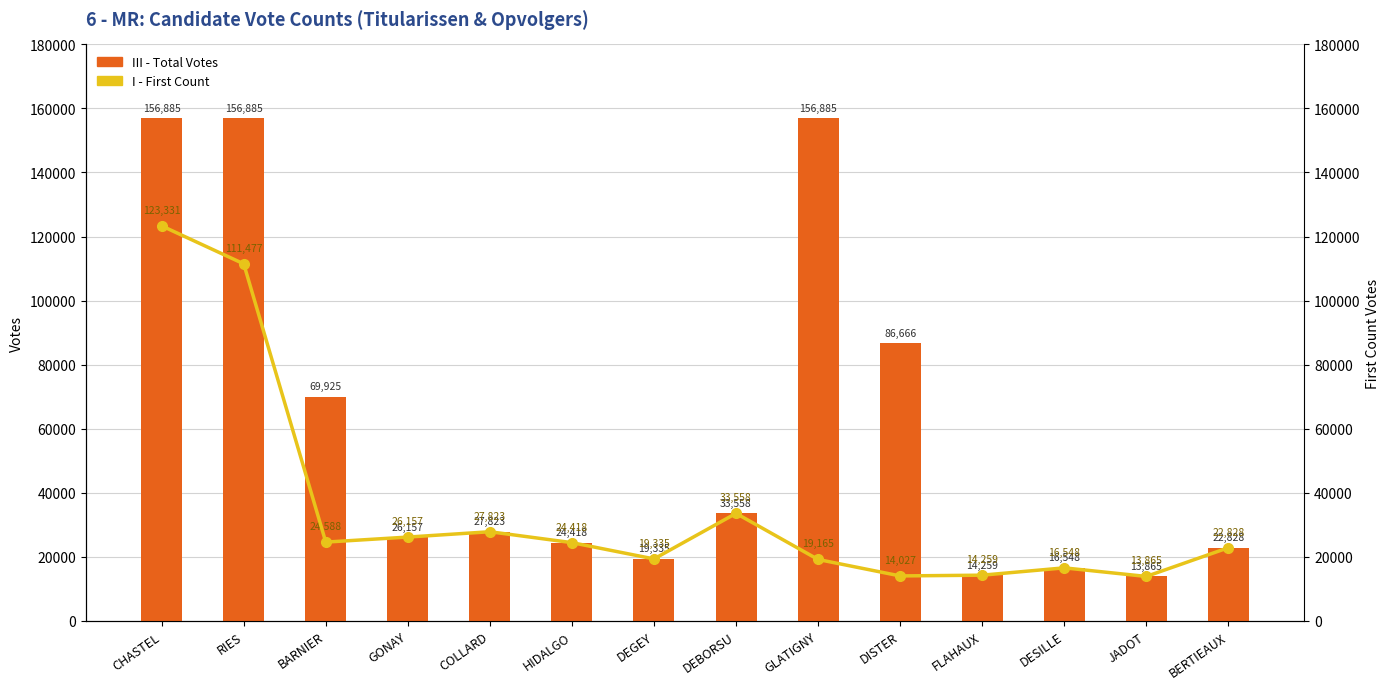

Reading left to right, extract all data points from this chart.

III - Total Votes: CHASTEL=156885	RIES=156885	BARNIER=69925	GONAY=26157	COLLARD=27823	HIDALGO=24418	DEGEY=19335	DEBORSU=33558	GLATIGNY=156885	DISTER=86666	FLAHAUX=14259	DESILLE=16548	JADOT=13865	BERTIEAUX=22828
I - First Count: CHASTEL=123331	RIES=111477	BARNIER=24588	GONAY=26157	COLLARD=27823	HIDALGO=24418	DEGEY=19335	DEBORSU=33558	GLATIGNY=19165	DISTER=14027	FLAHAUX=14259	DESILLE=16548	JADOT=13865	BERTIEAUX=22828